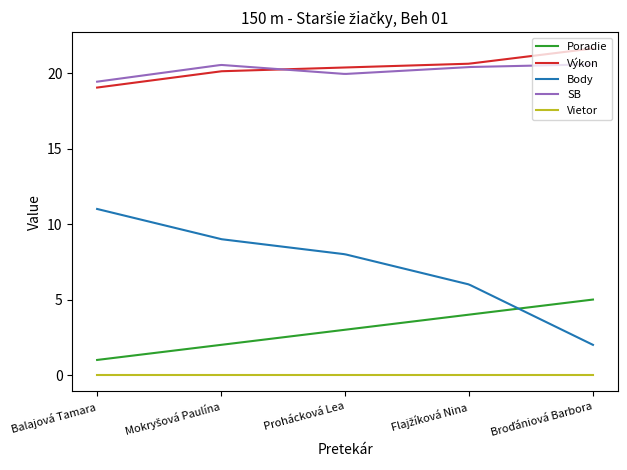

Which series has the widest spread of values?

Body